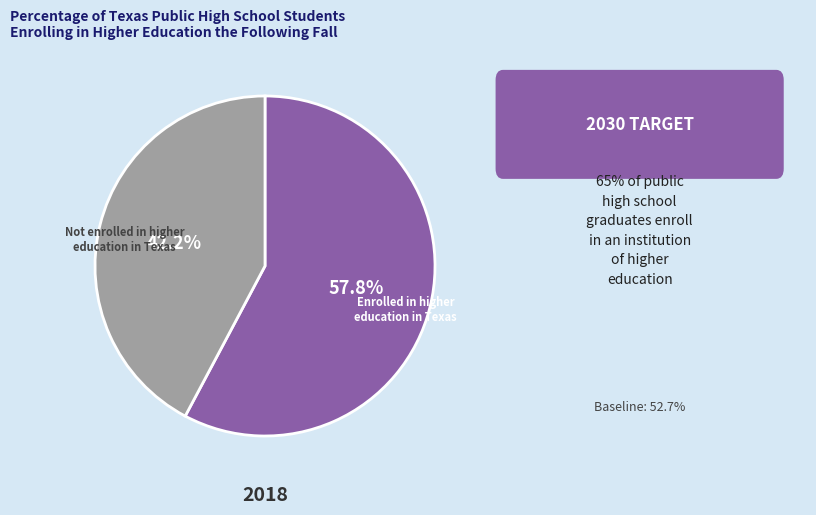

Which category accounts for the majority?

Enrolled in higher education